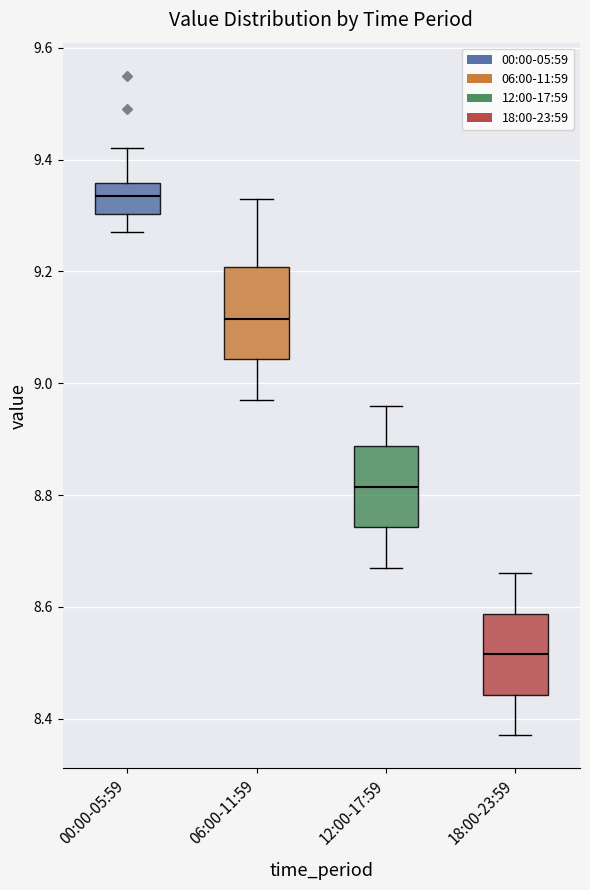

Where does the lower whisker of the box for 18:00-23:59 end on the y-axis? The values are not printed on the chart, so give them approximately, as read against the axis.

8.38